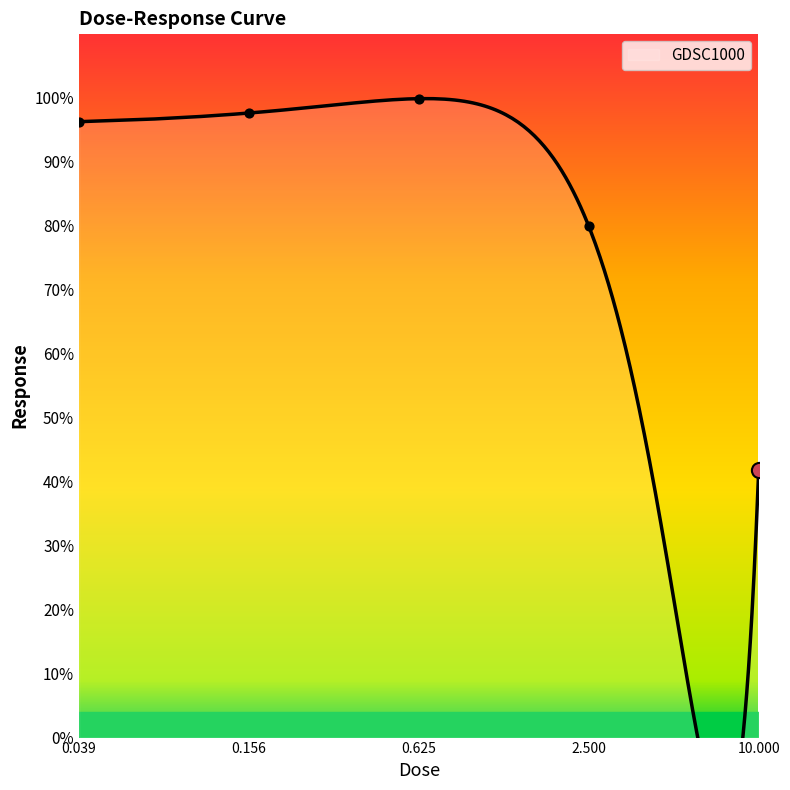

What is the change in value from 0.156 to 0.625?

+2.2